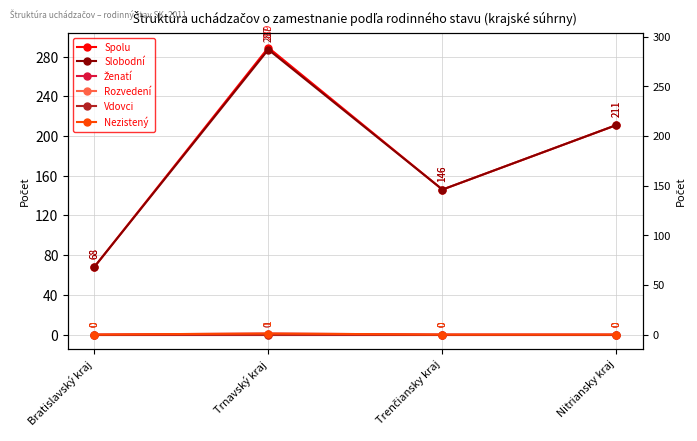

True or false: Vdovci has more than 1 points higher than both neighbors.

False